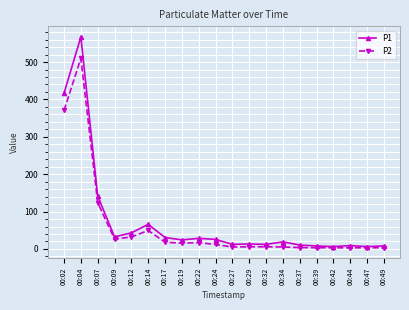

True or false: P1 has more than 0 points higher than both neighbors.

True